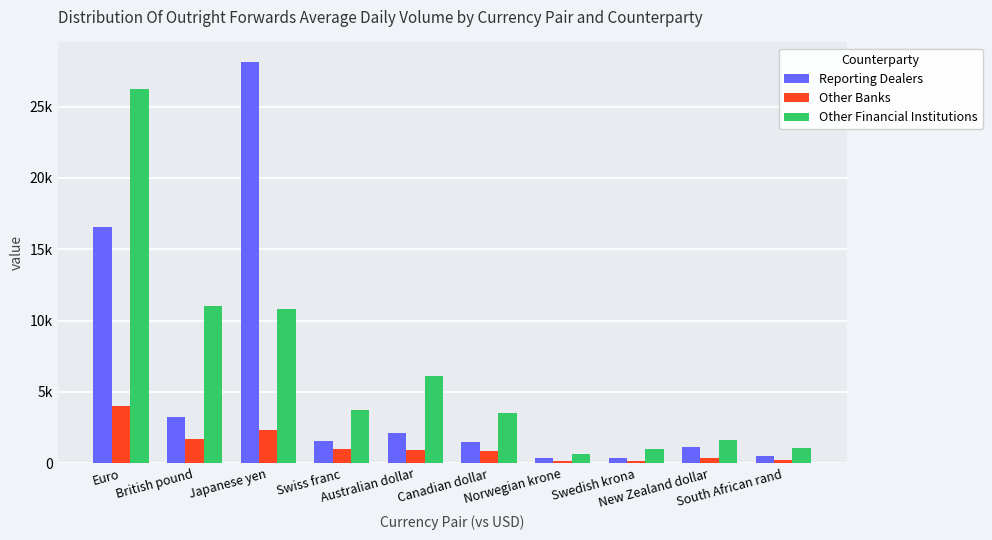

Reading left to right, extract all data points from this chart.

Reporting Dealers: Euro=16559.3	British pound=3242.8	Japanese yen=28099.8	Swiss franc=1525.5	Australian dollar=2114.0	Canadian dollar=1460.5	Norwegian krone=334.5	Swedish krona=376.5	New Zealand dollar=1143.0	South African rand=505.4
Other Banks: Euro=4024.5	British pound=1678.0	Japanese yen=2333.7	Swiss franc=983.4	Australian dollar=933.4	Canadian dollar=842.9	Norwegian krone=117.7	Swedish krona=119.1	New Zealand dollar=341.1	South African rand=206.3
Other Financial Institutions: Euro=26241.6	British pound=10994.2	Japanese yen=10821.7	Swiss franc=3717.0	Australian dollar=6110.2	Canadian dollar=3523.4	Norwegian krone=645.5	Swedish krona=1022.8	New Zealand dollar=1584.9	South African rand=1053.5